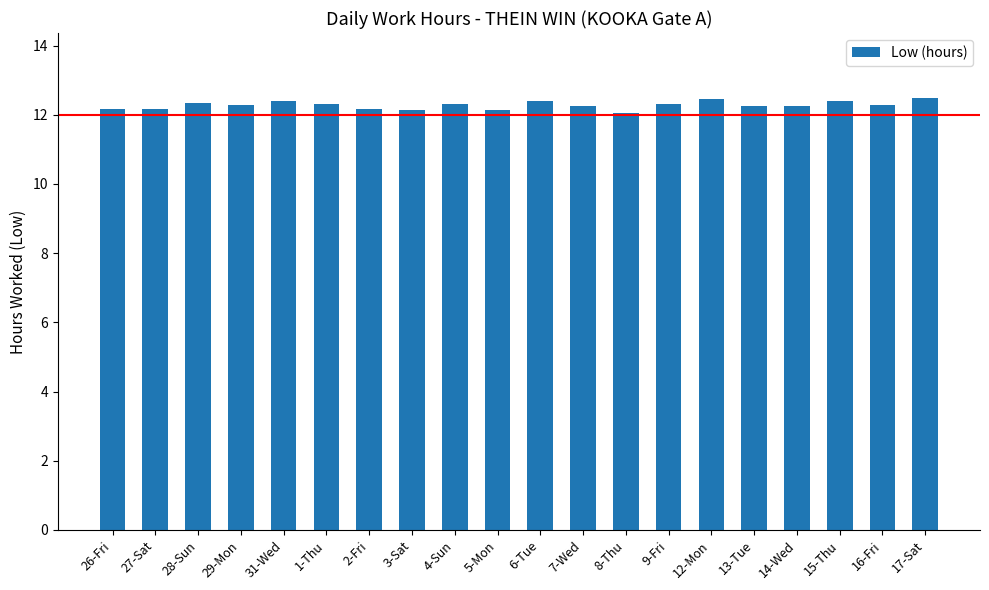

What is the smallest value displayed?

12.1